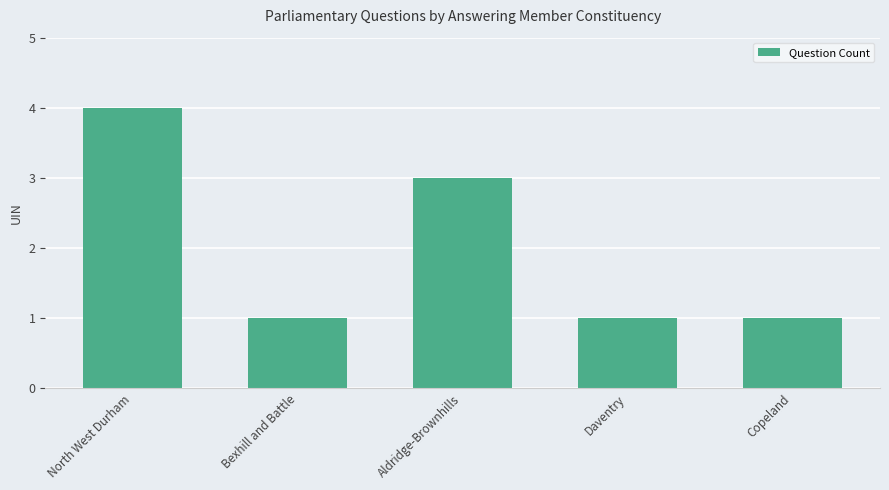

The value at Copeland is 0. True or false?

False